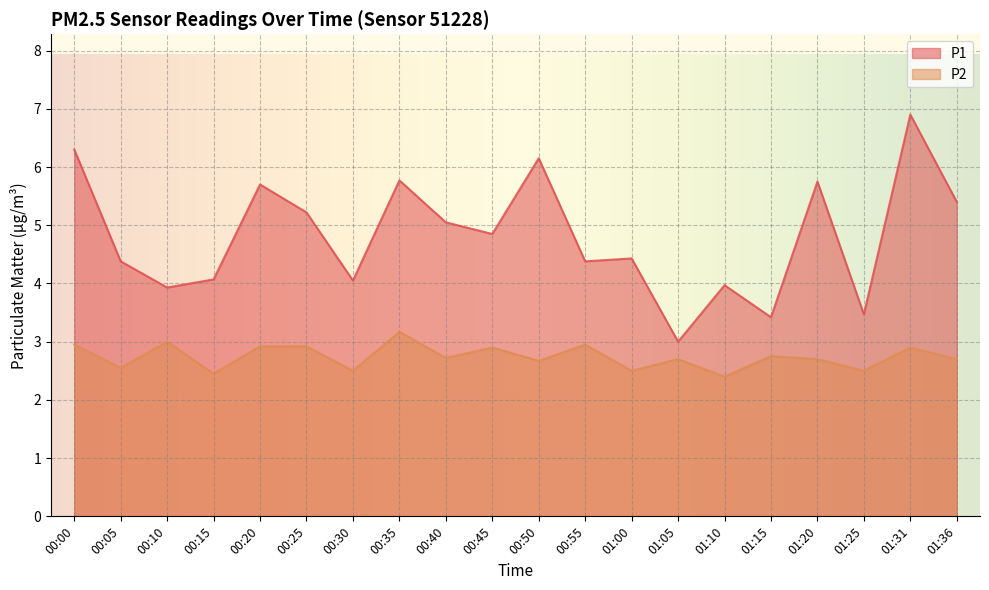

What is the value of the P2 point at the 12th from the left?

3.0